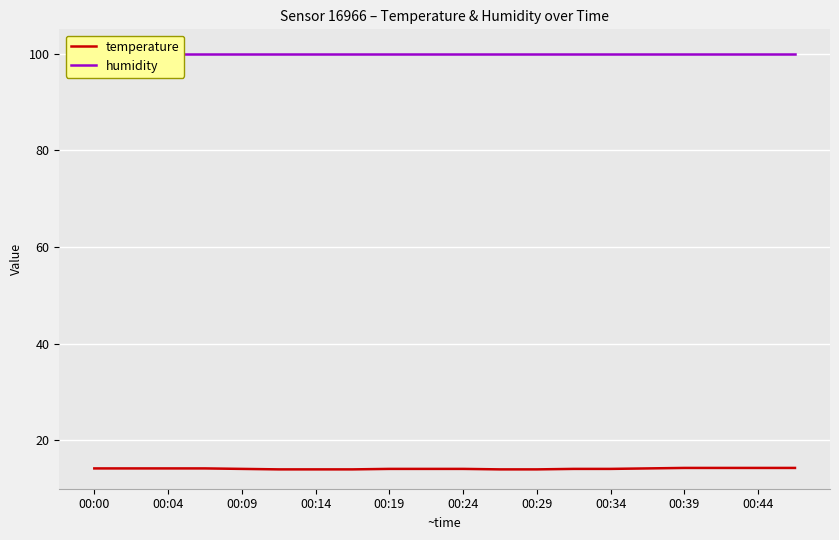

How many temperature values are between 14 and 15?

20